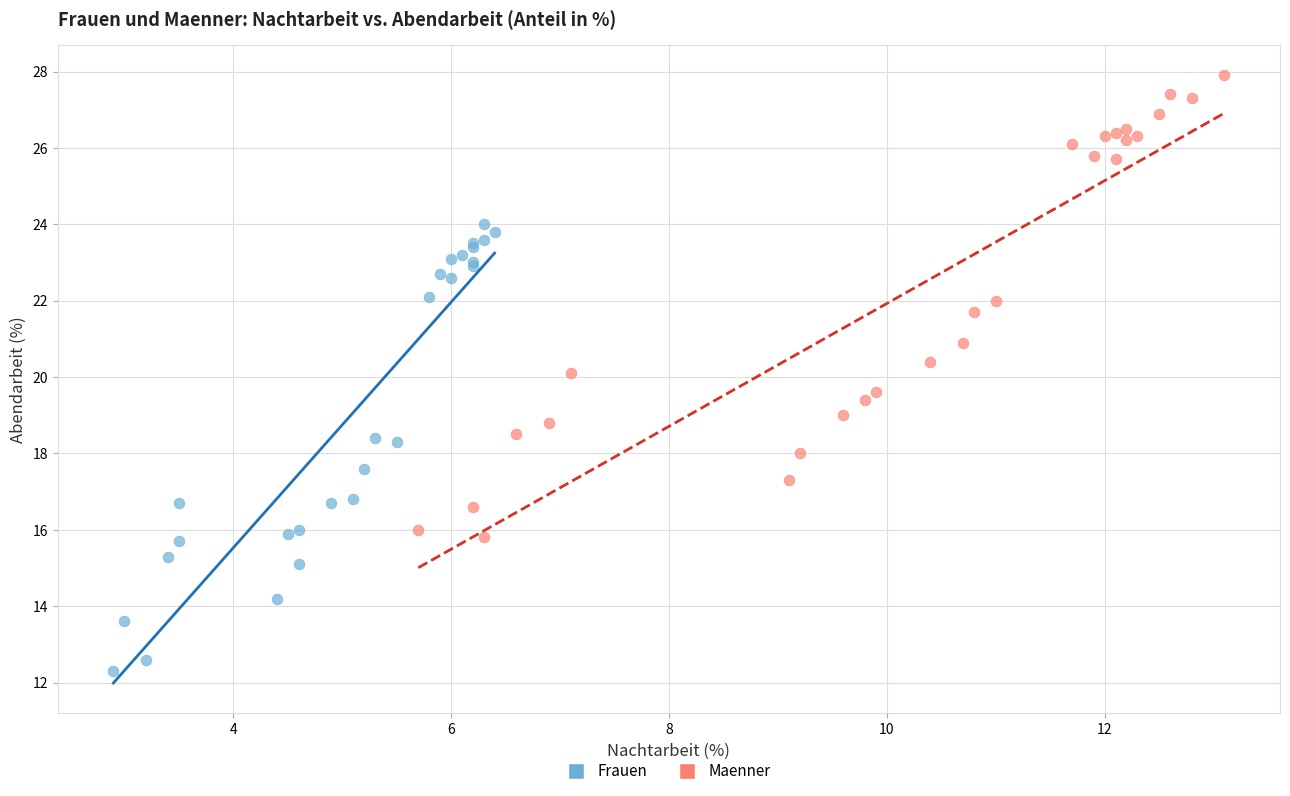

Which series contains the lowest Y value?

Frauen